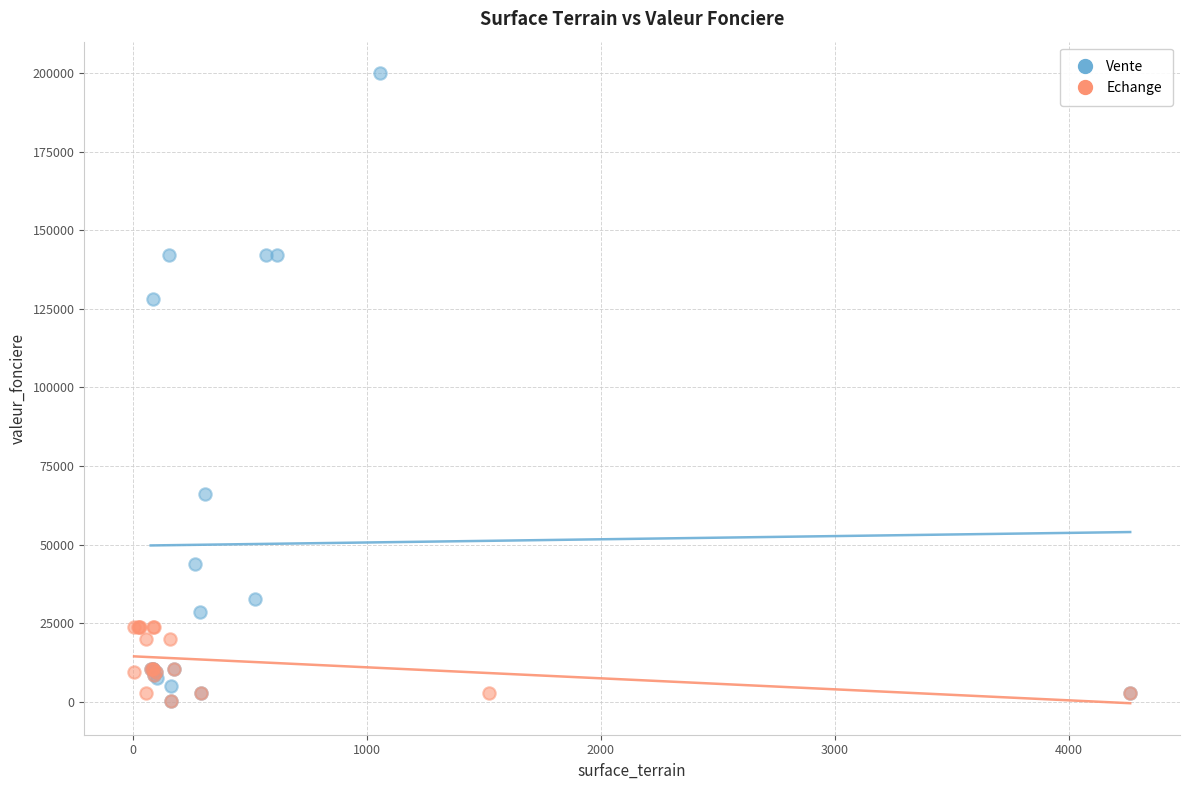

Which series has the widest spread of Y values?

Vente